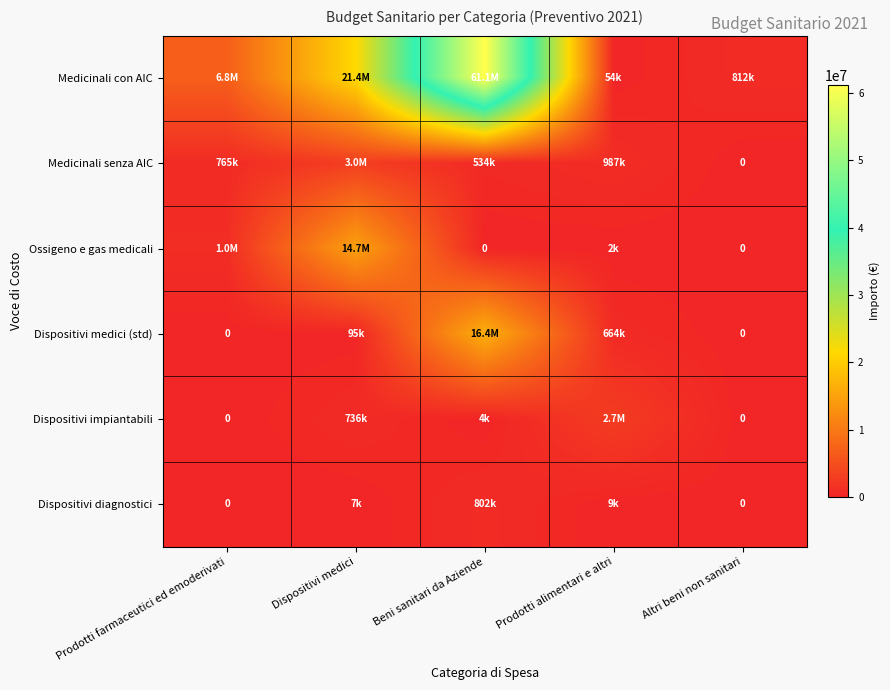

What is the maximum value shown in the chart?

61137215